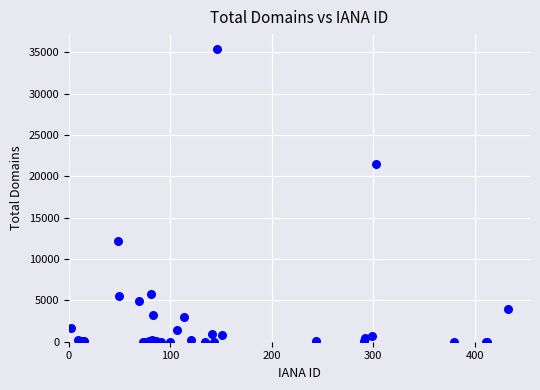

What Y value in the scatter plot is closest to 17717?

21448